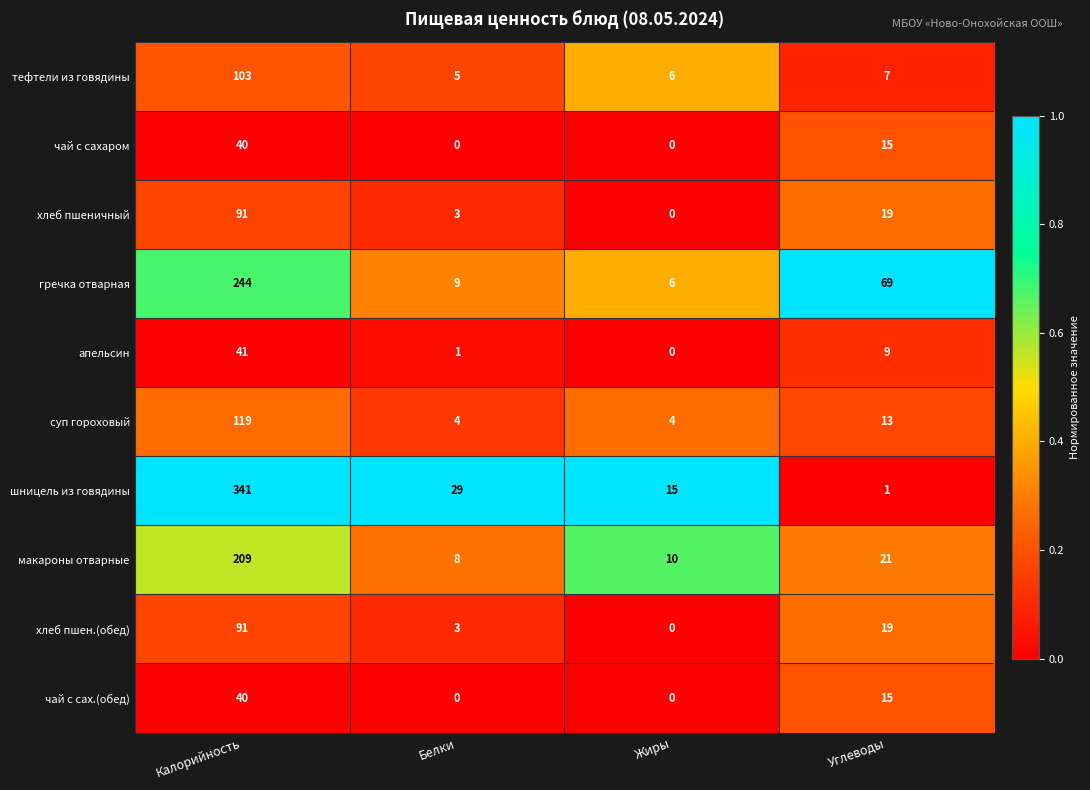

What is the sum of the гречка отварная values at Белки and Жиры?

15